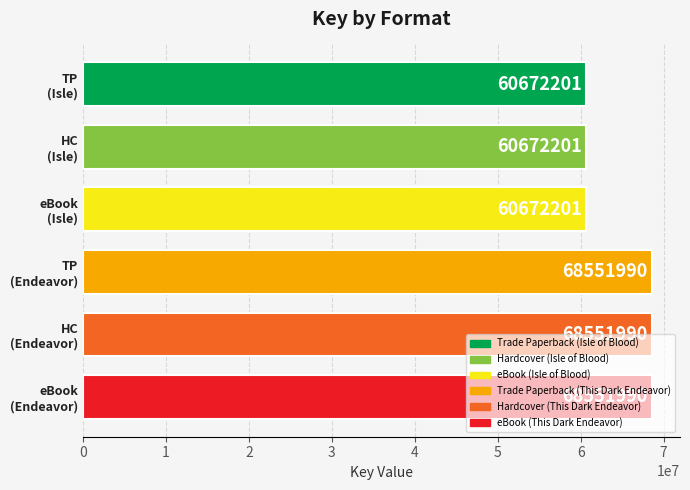

What is the difference between the second highest and second lowest values?

7879789